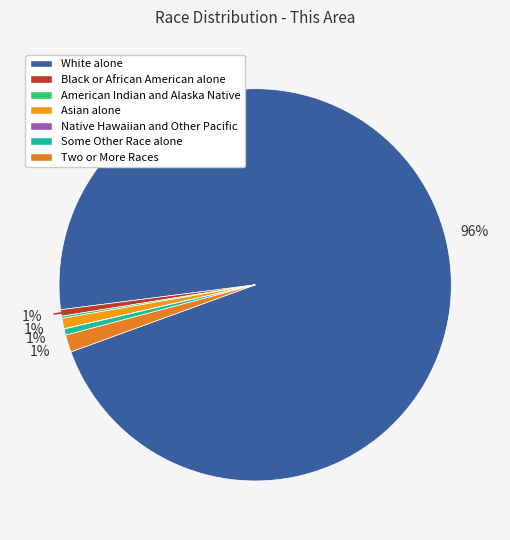

How many segments does this pie chart have?

7